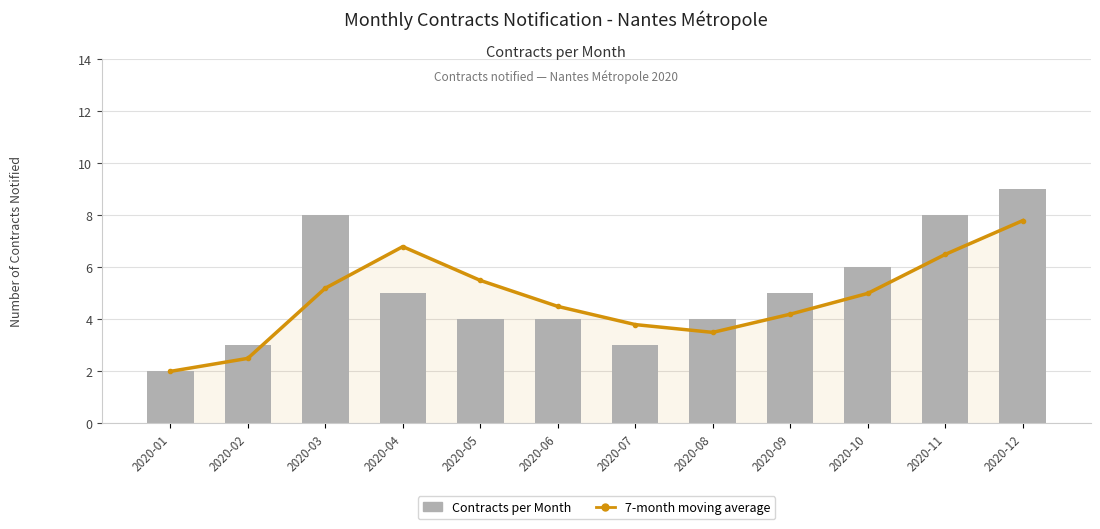

Which has a higher value, 2020-04 or 2020-12?

2020-12